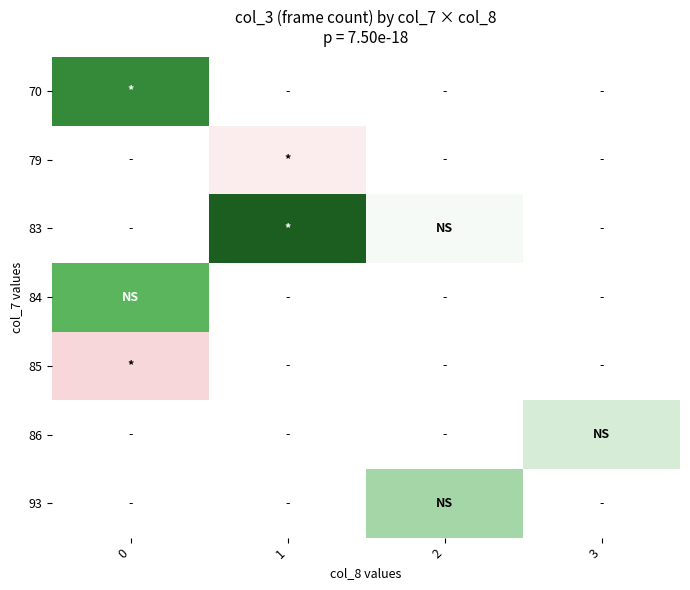

At which category does the chart reach its peak across all series?

1